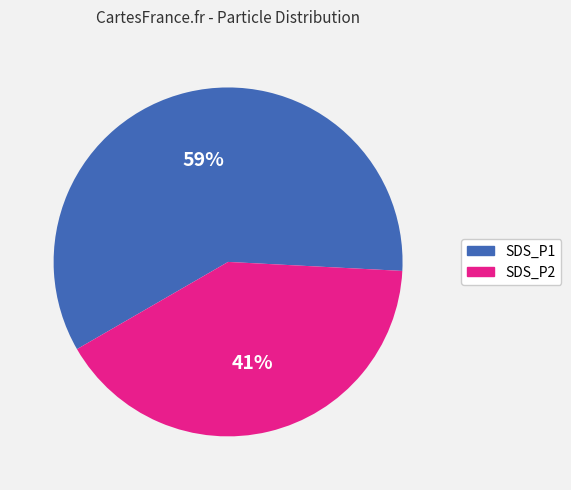

What is the smallest slice in the pie chart?

SDS_P2